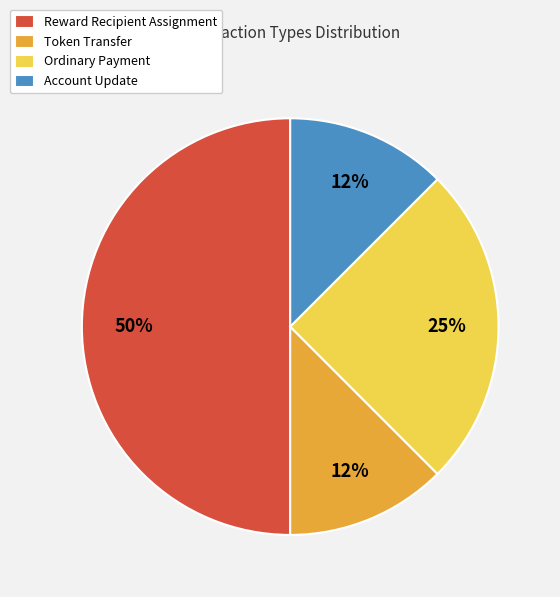

Is it true that Reward Recipient Assignment is 63% of the pie?

False